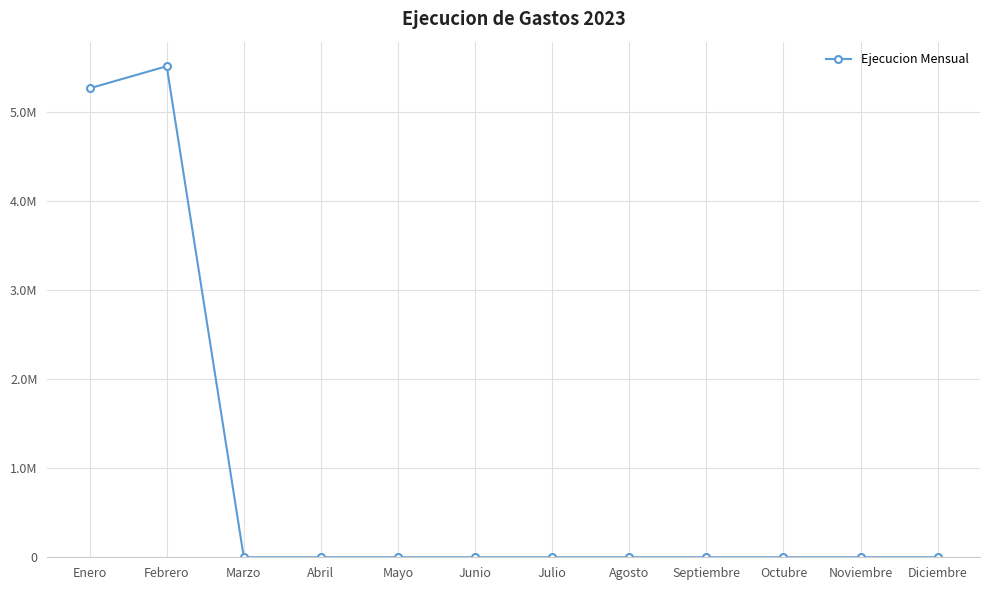

At which category does the data reach its first local peak?

Febrero